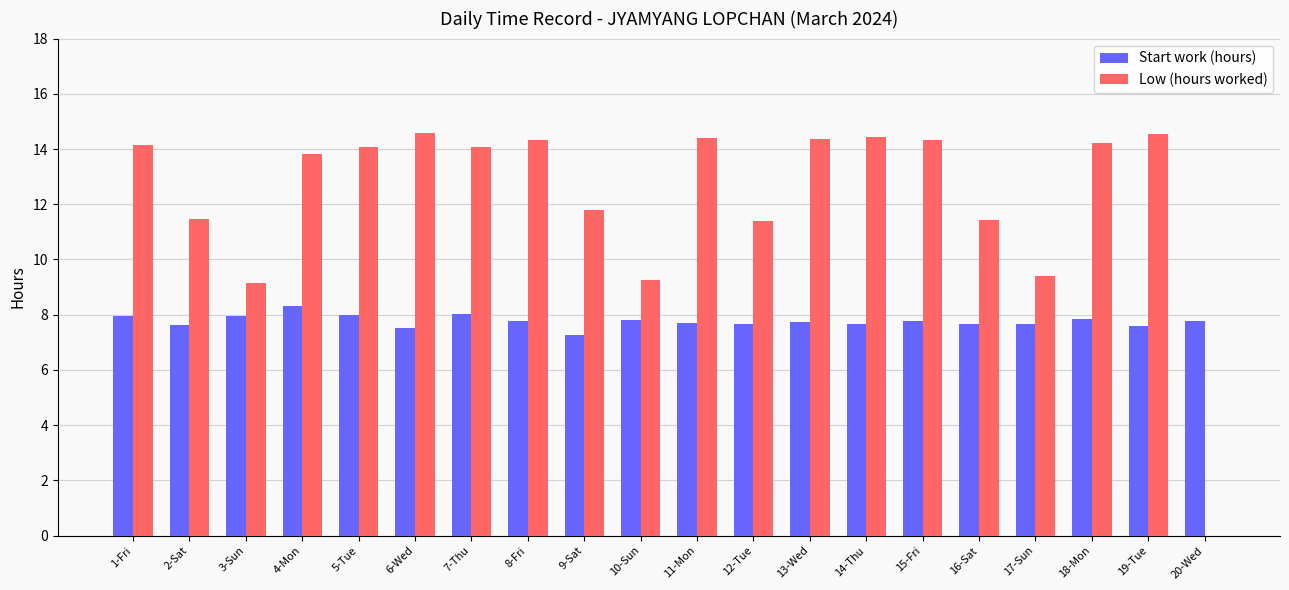

The Start work (hours) series shows 12.6 at 6-Wed. True or false?

False